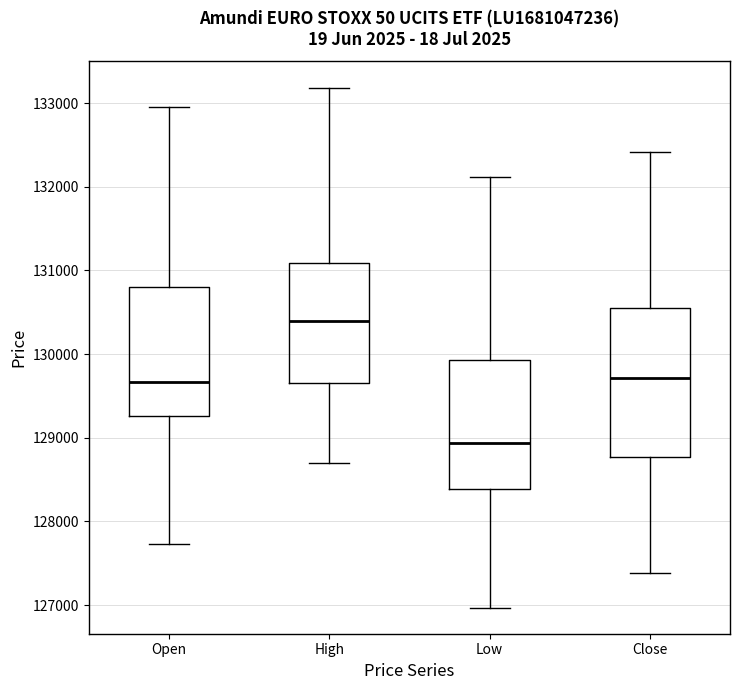

Reading left to right, read every box against the y-axis: the position of its median line, the range the box covers, and the ends of its whiskers. The values are not printed on the chart, so give them approximately, as read against the axis.

Open: median 129700, box 129300 to 130800, whiskers 127700 to 133000
High: median 130400, box 129700 to 131100, whiskers 128700 to 133200
Low: median 128900, box 128400 to 129900, whiskers 127000 to 132100
Close: median 129700, box 128800 to 130600, whiskers 127400 to 132400